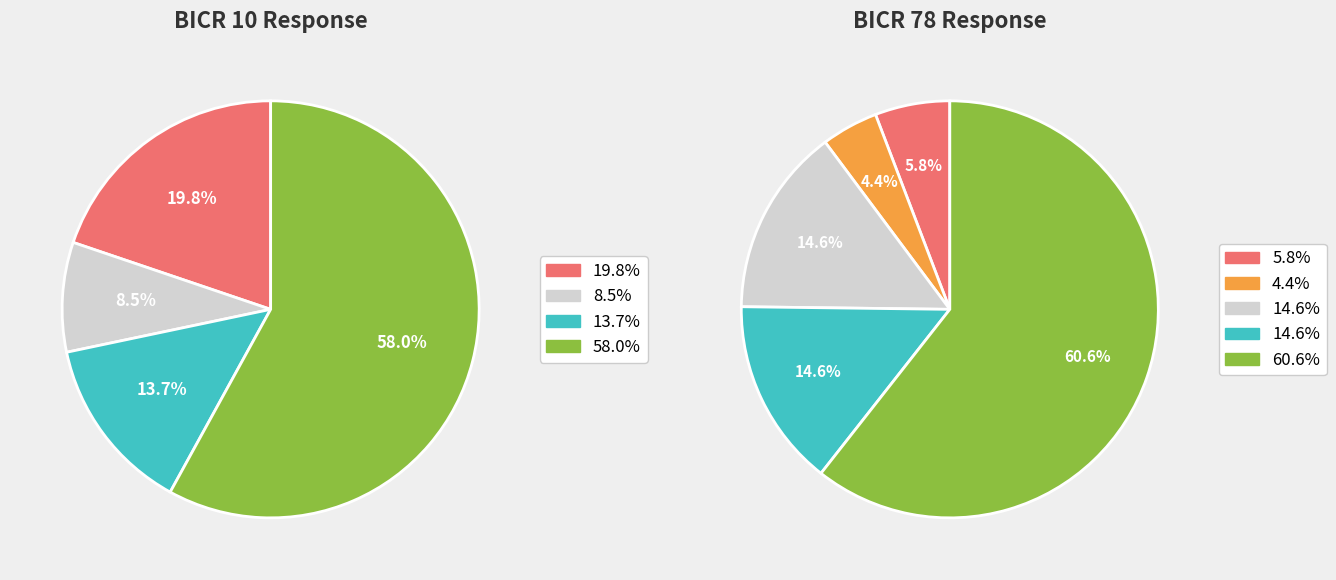

To the nearest percent, what is the combined percentage of 2 and BICR 10?

22%